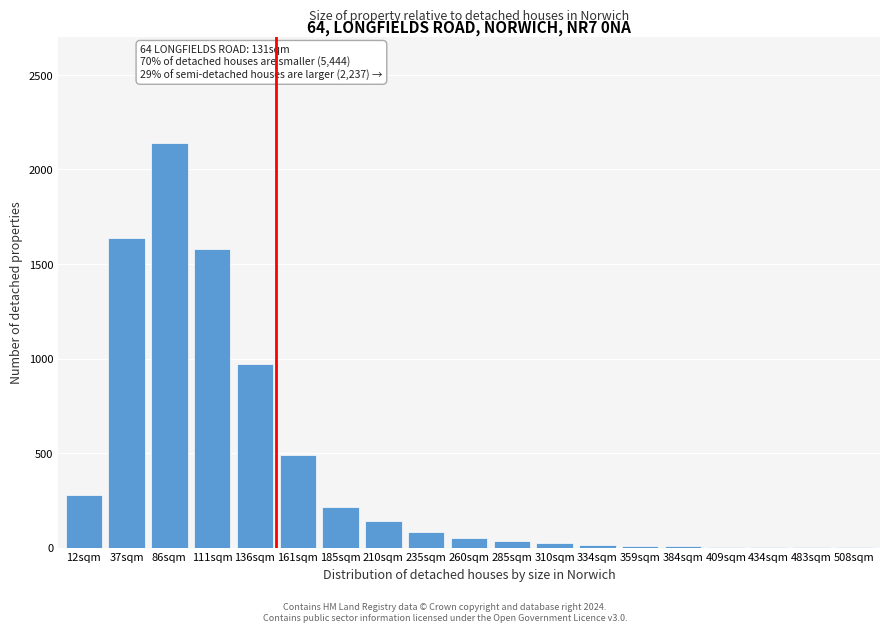

Which category has the highest value across all series?

86sqm